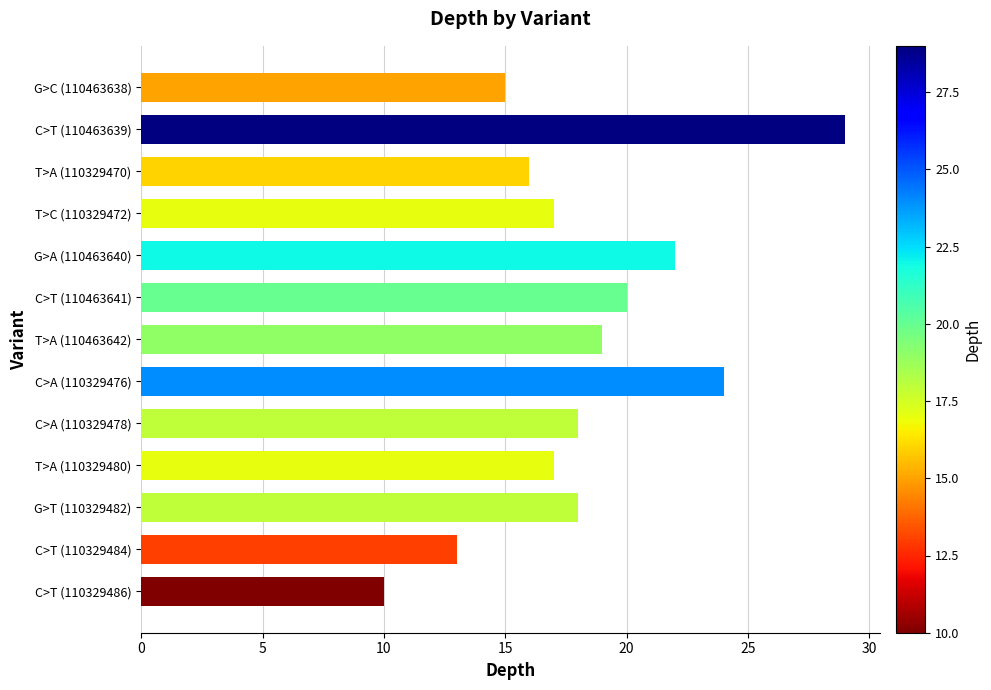

Are the bars grouped side by side (vs. stacked)?

No